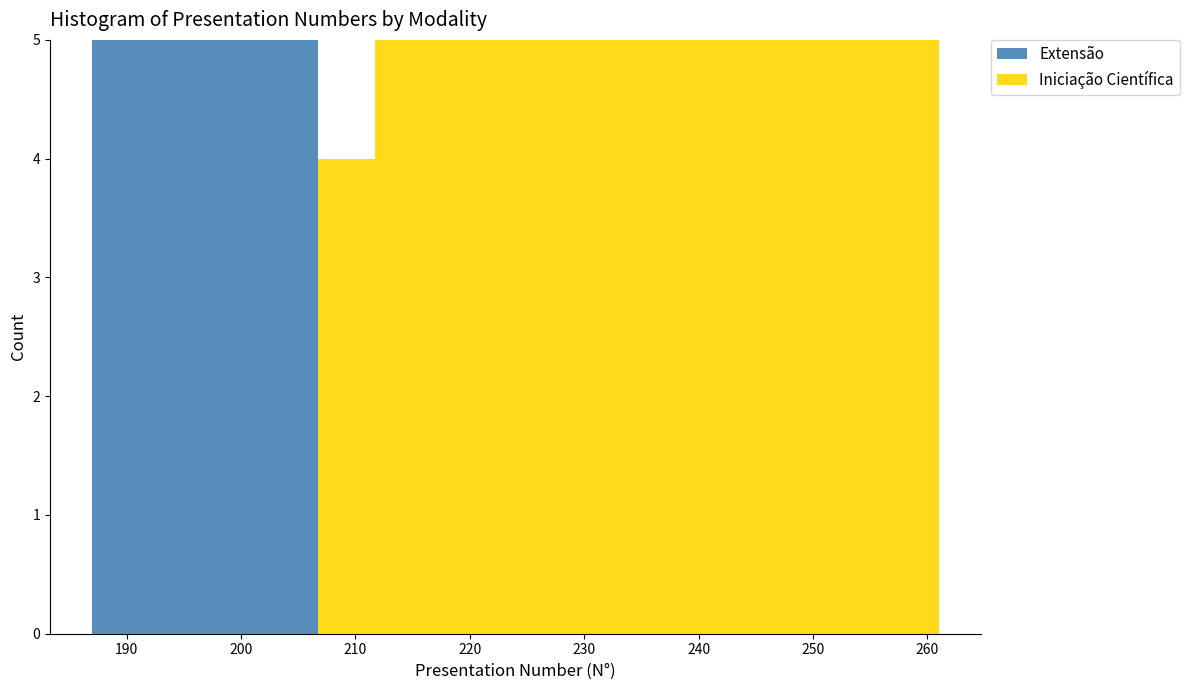

What is the total height of the stacked bar covering 256 to 261 on the x-axis? Neither the bar edges nor the heights are printed on the chart, so give them approximately, as read against the axes.

5